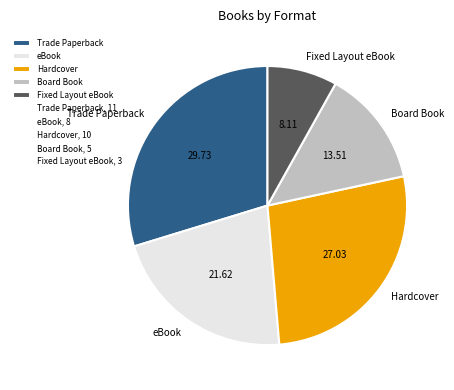

Count the number of slices in the pie.

5